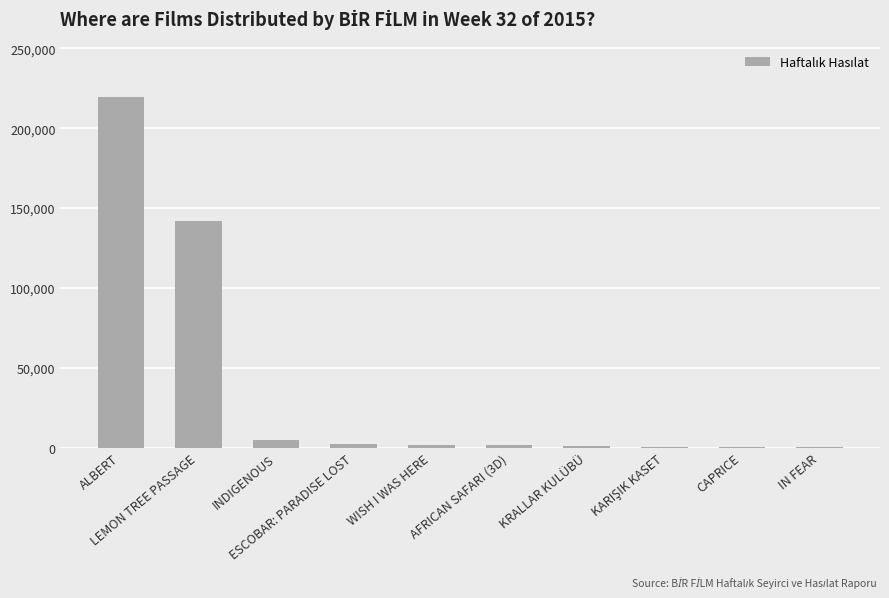

What is the sum of the values at IN FEAR and INDIGENOUS?

4918.5